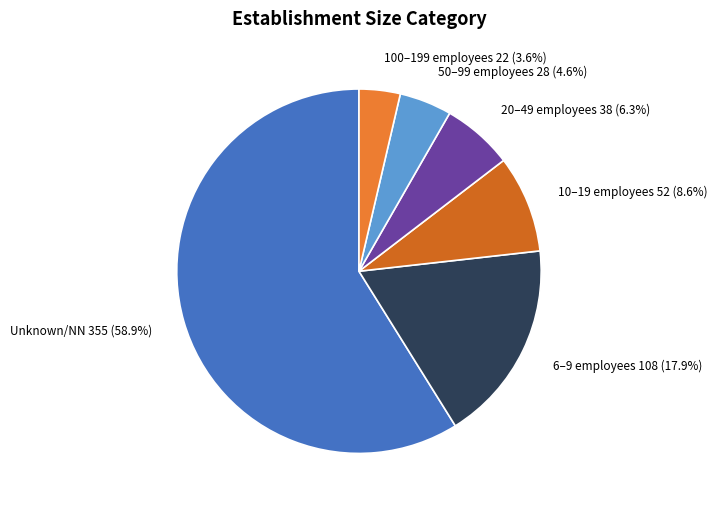

How many slices are in this pie chart?

6